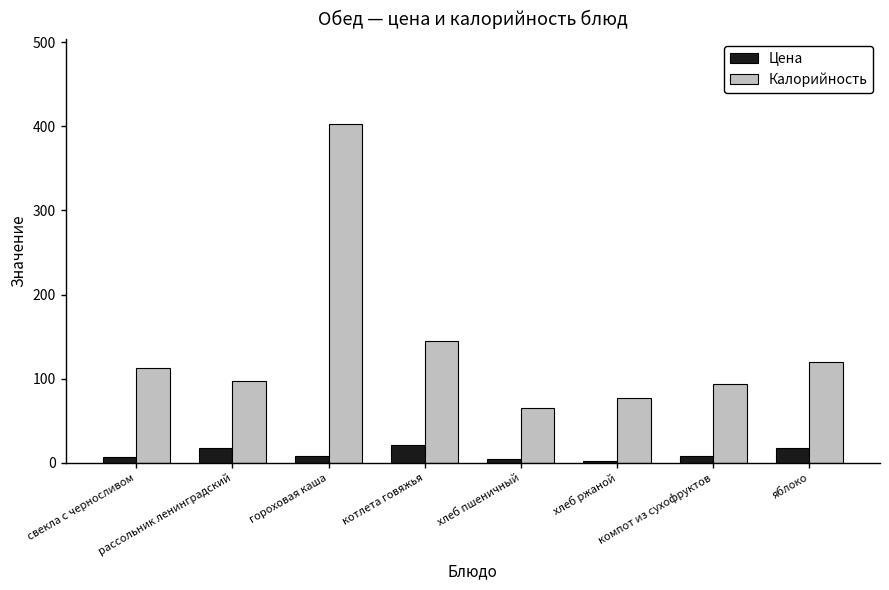

At which label does Калорийность reach its peak?

гороховая каша